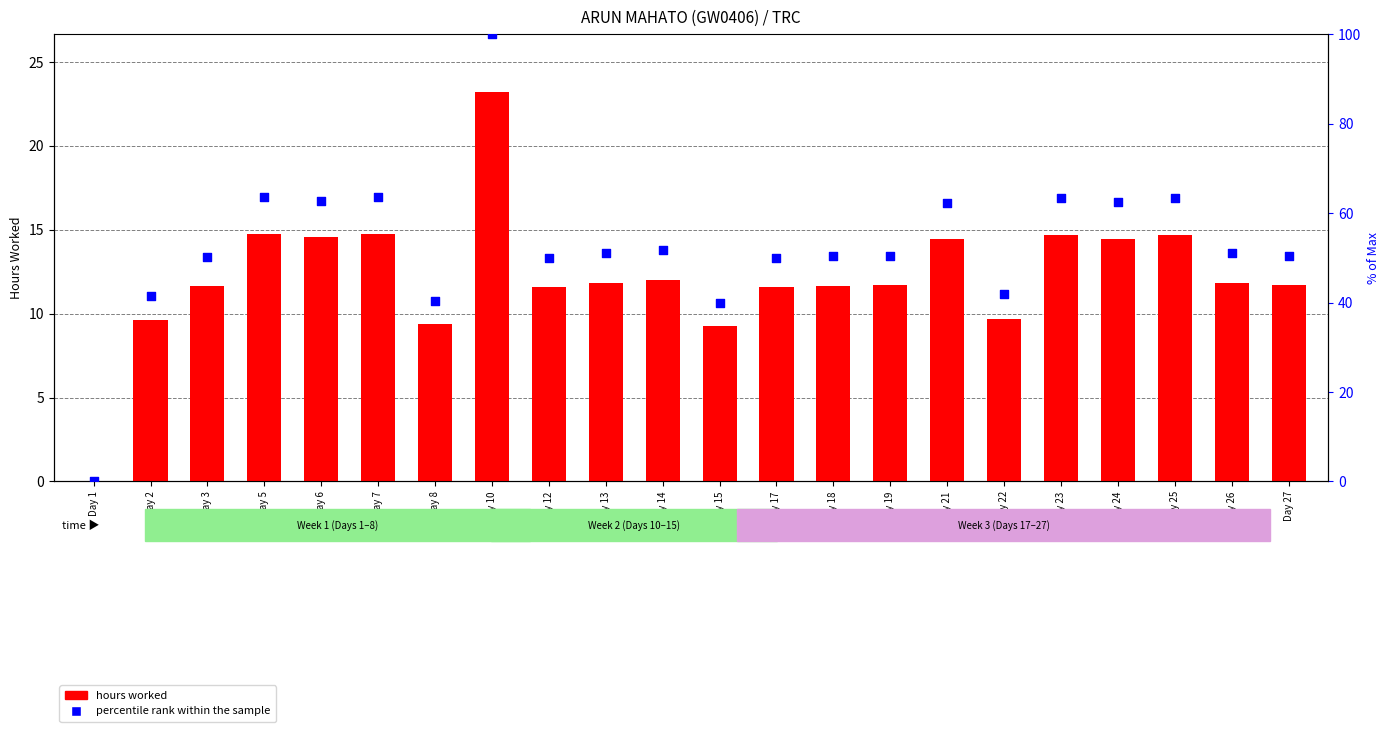

Is the value of percentile rank within the sample at Day 19 greater than the value of hours worked at Day 1?

Yes